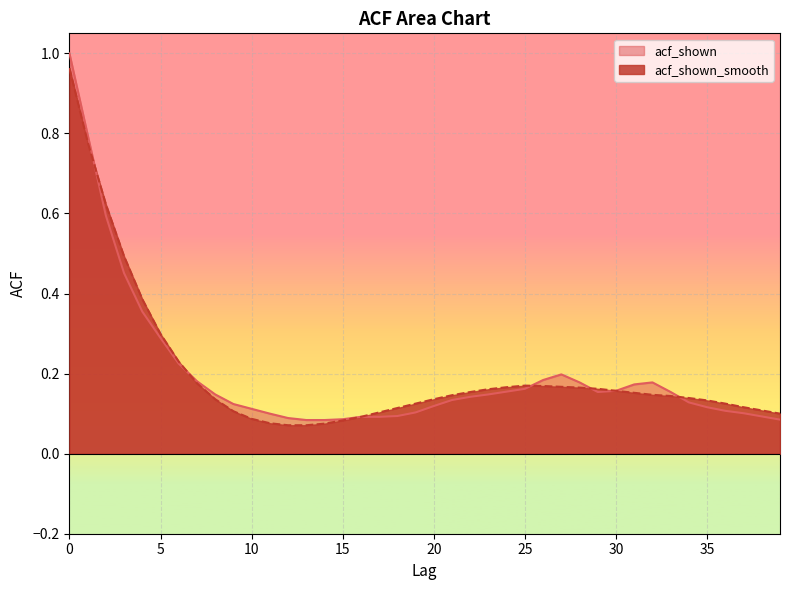

What is the maximum value for acf_shown?

1.0